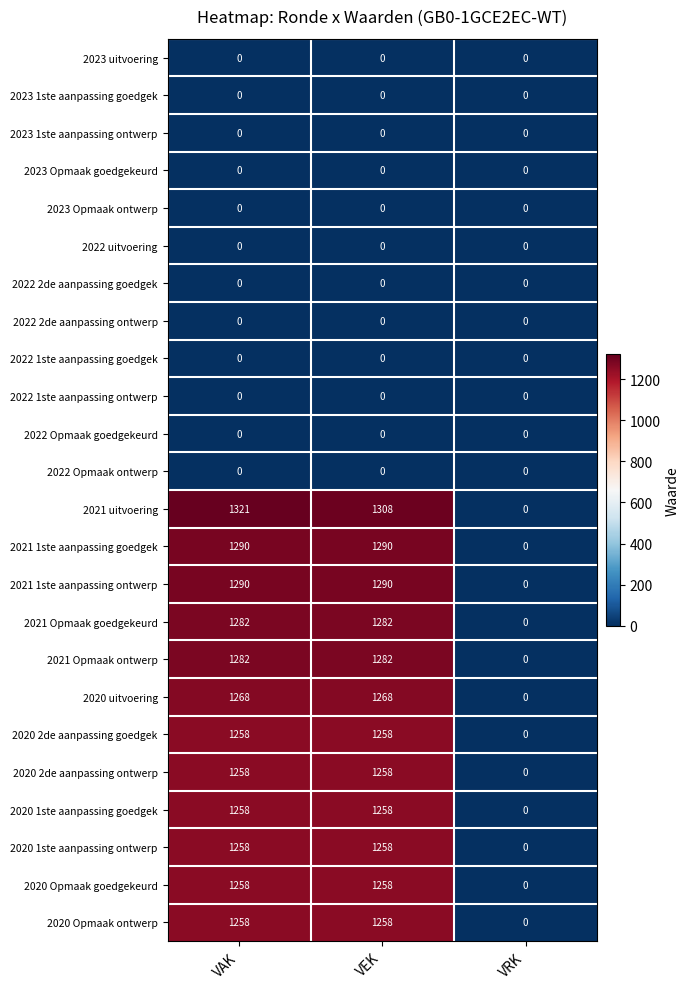

Which category has the lowest value in the 2021 Opmaak goedgekeurd series?

VRK